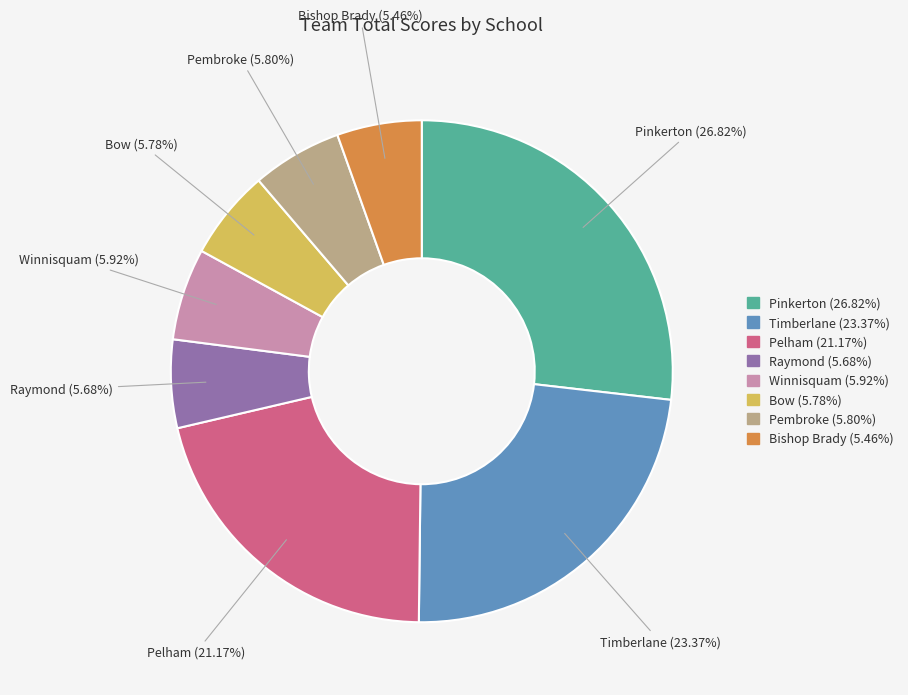

True or false: Winnisquam accounts for 19% of the total.

False